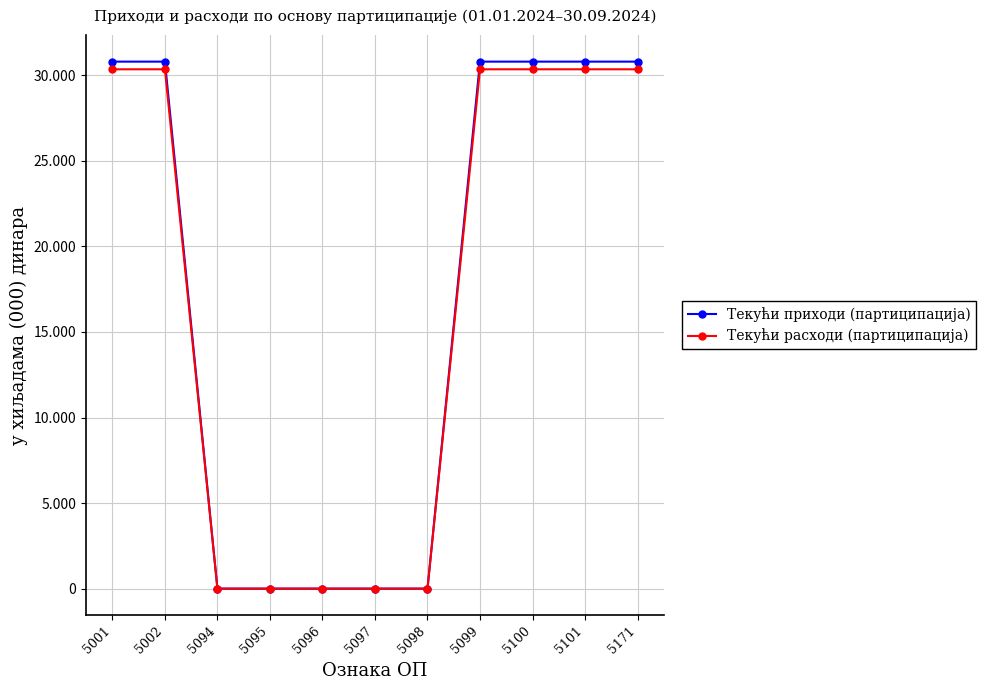

Does the chart have visible grid lines?

Yes